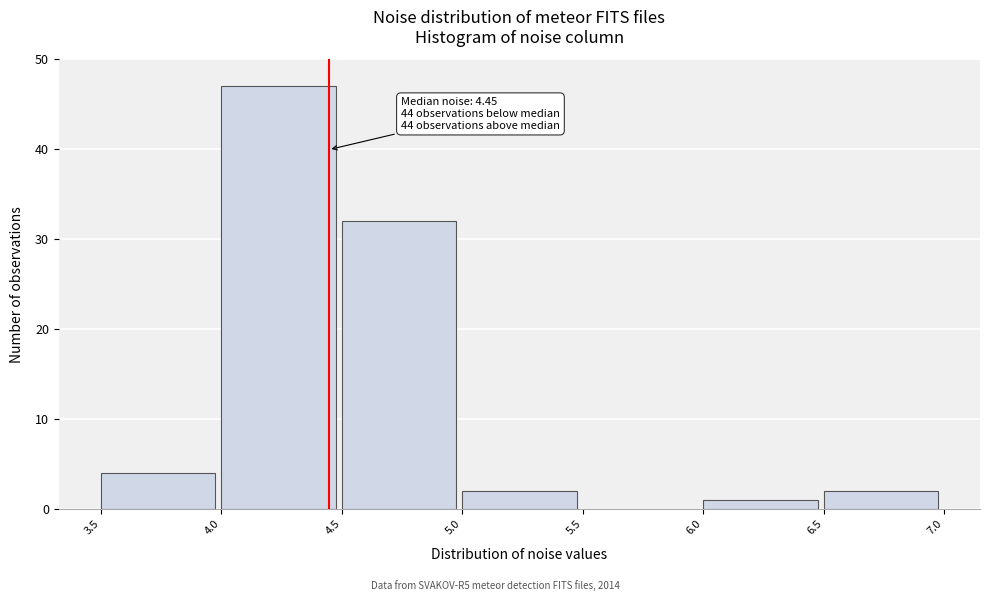

Which range on the x-axis has the tallest bar?

4.0 to 4.5